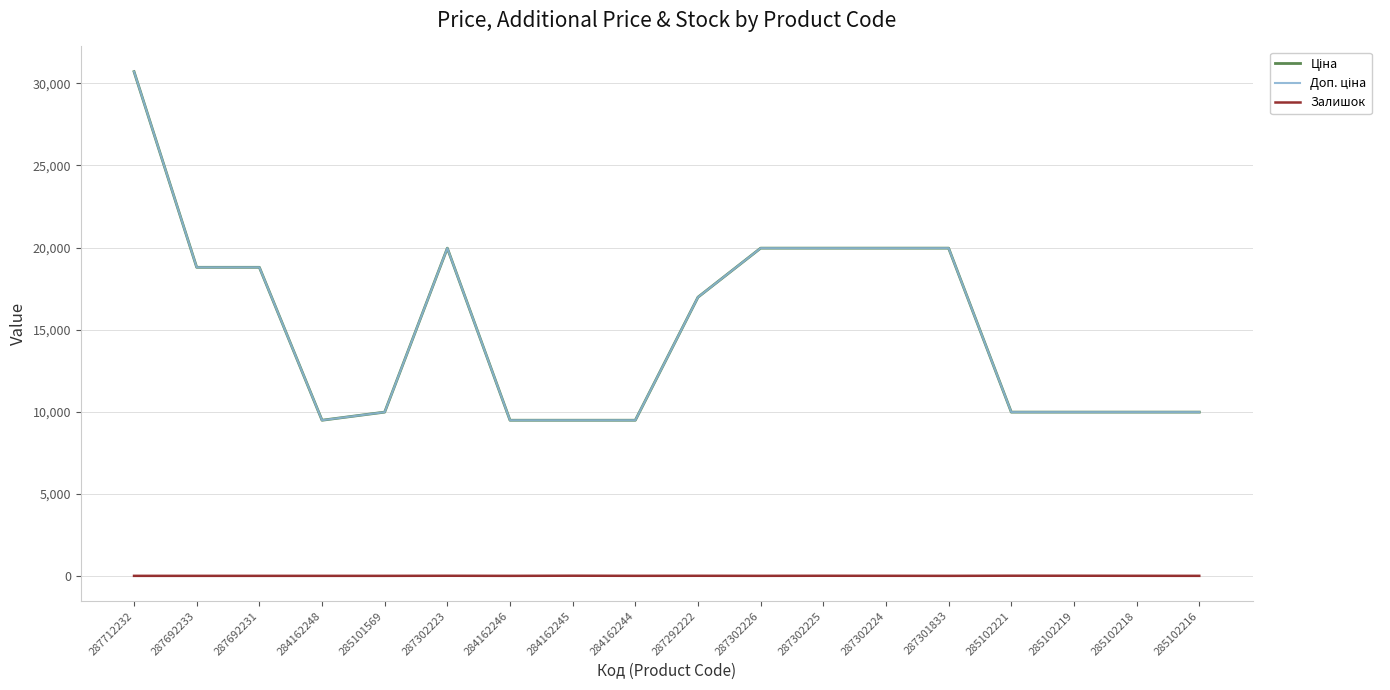

True or false: Ціна and Залишок intersect in this chart.

False